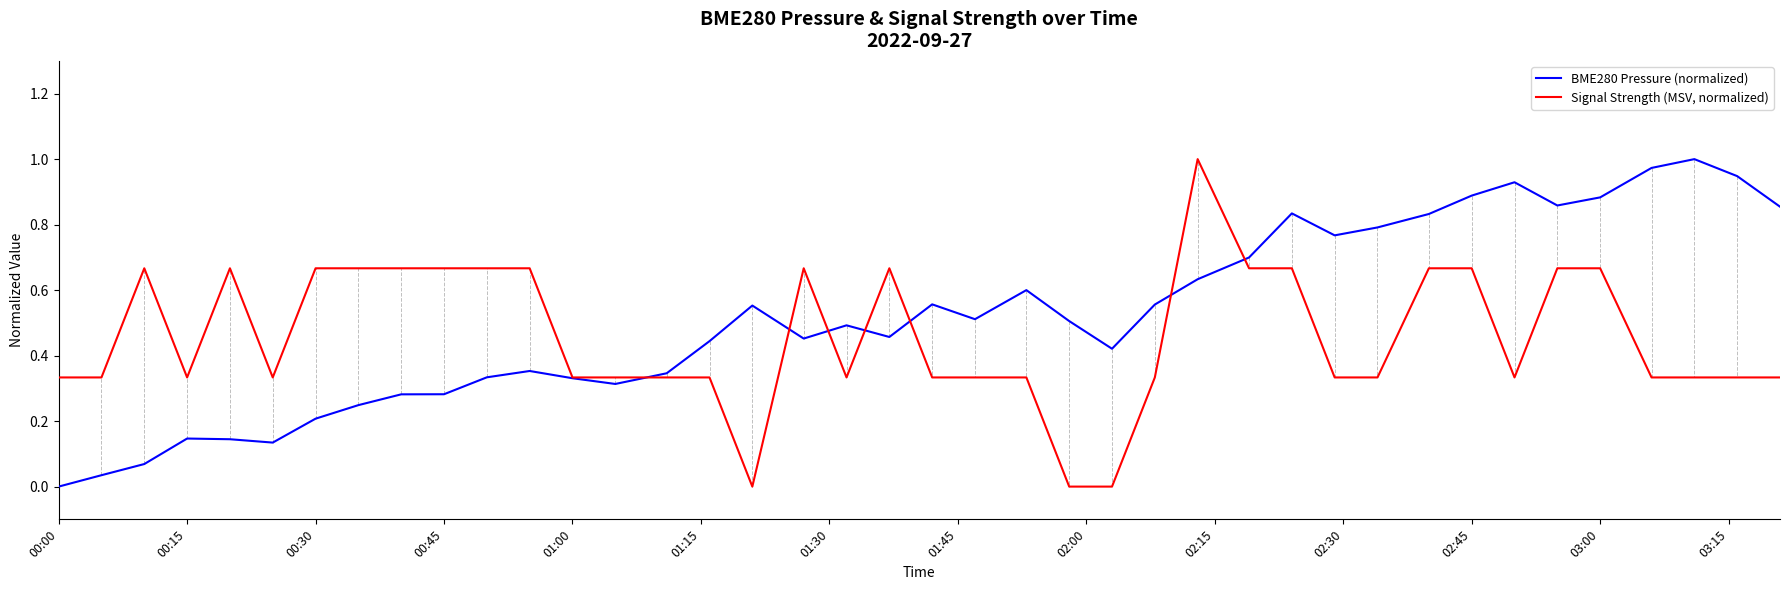

How many series are shown in this chart?

2